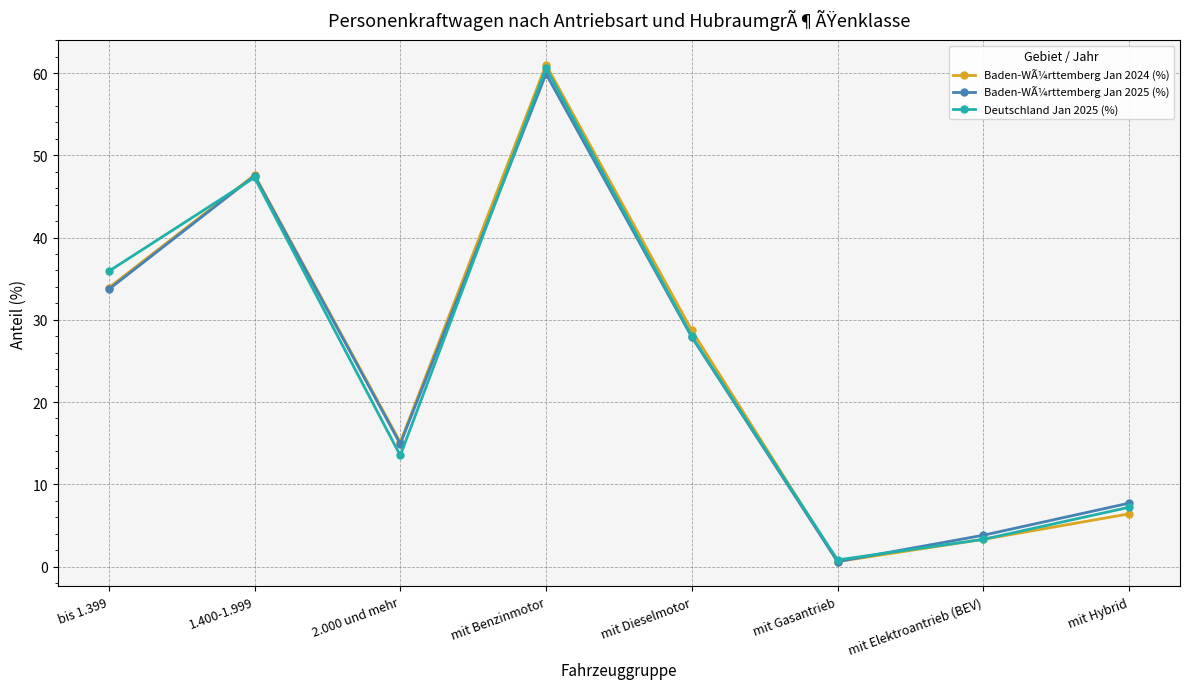

List the labels in order of Baden-WÃ¼rttemberg Jan 2024 (%) value, smallest first.

mit Gasantrieb, mit Elektroantrieb (BEV), mit Hybrid, 2.000 und mehr, mit Dieselmotor, bis 1.399, 1.400-1.999, mit Benzinmotor